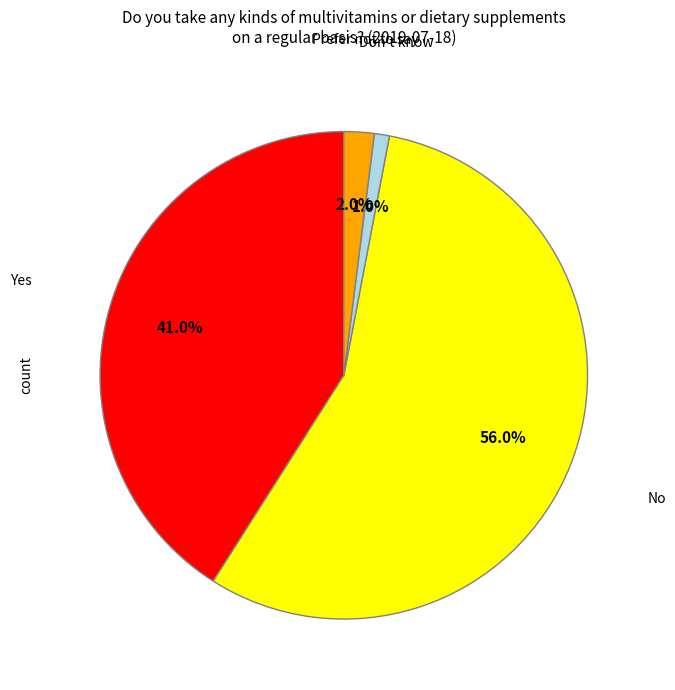

Is there any slice that represents more than half of the pie?

Yes